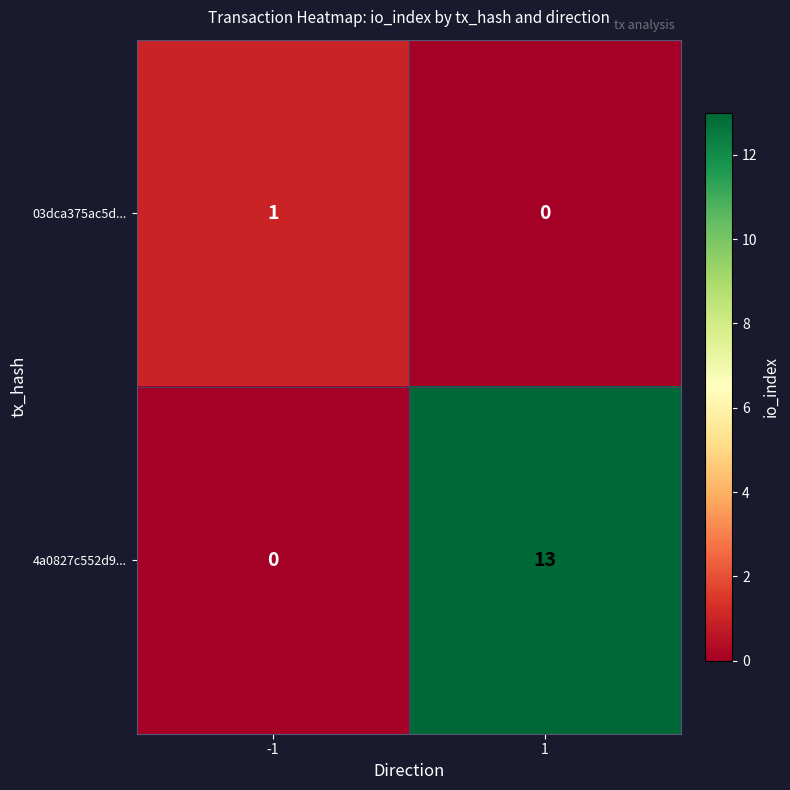

Count the number of data series in this chart.

2